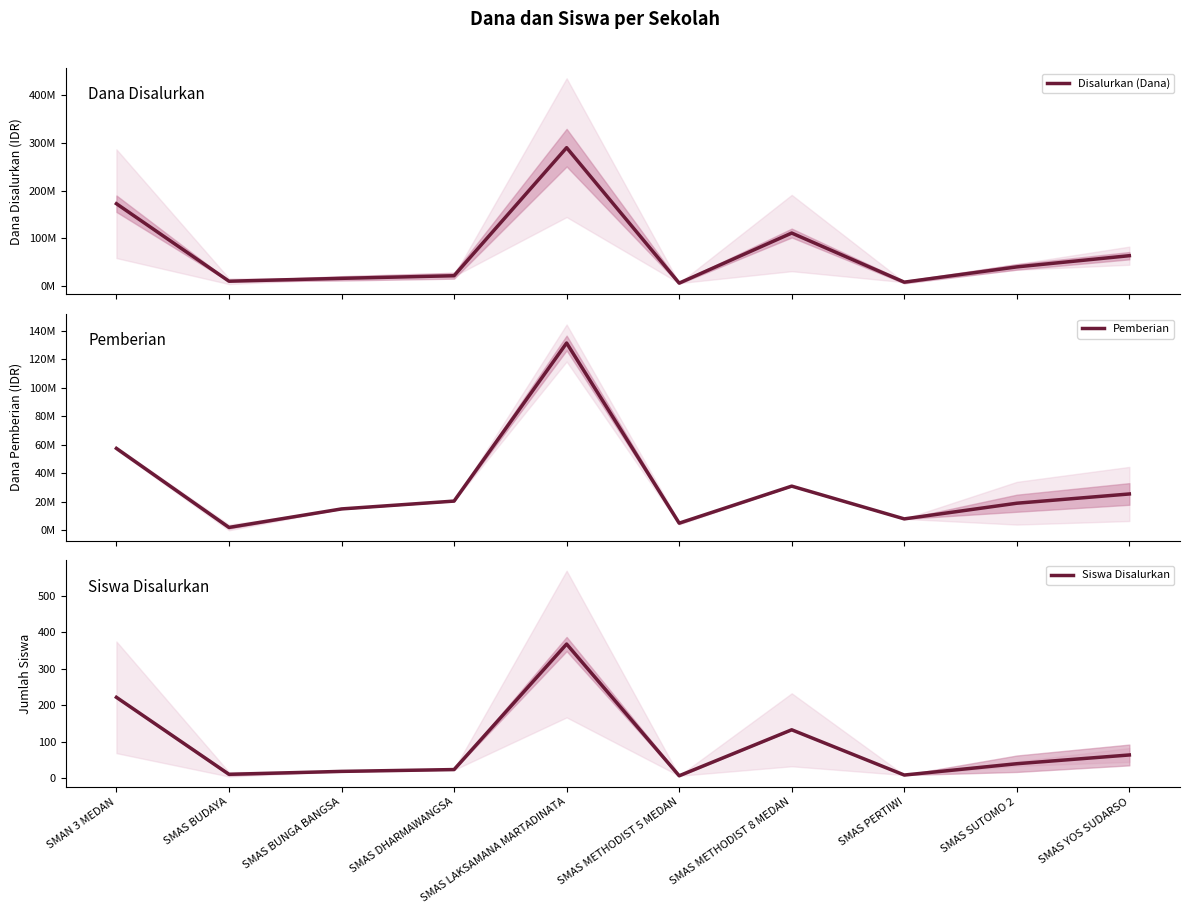

Which label corresponds to the smallest value in the chart?

SMAS METHODIST 5 MEDAN